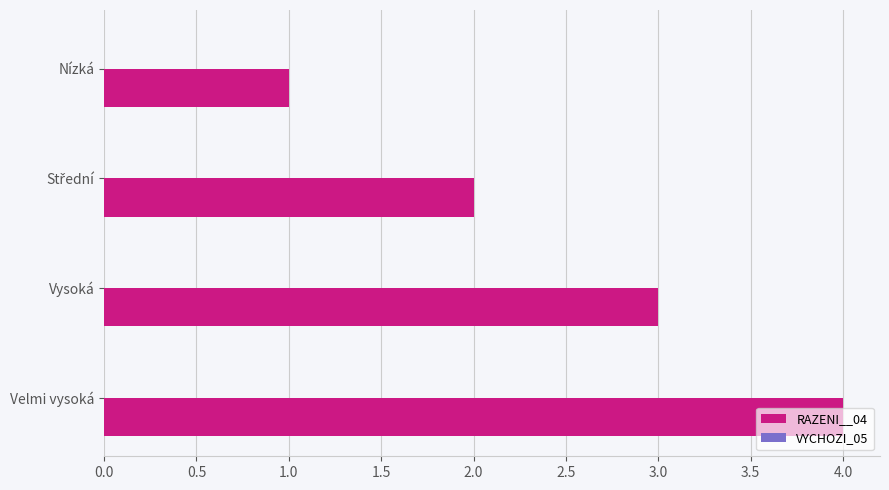

True or false: the data shows 3 at Vysoká.

True